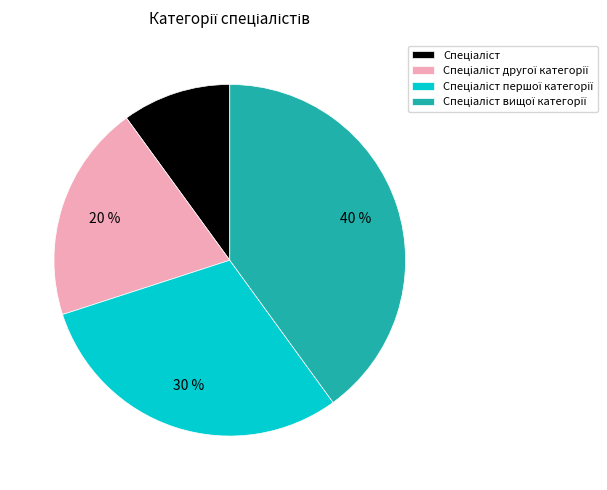

Does any single category account for the majority?

No